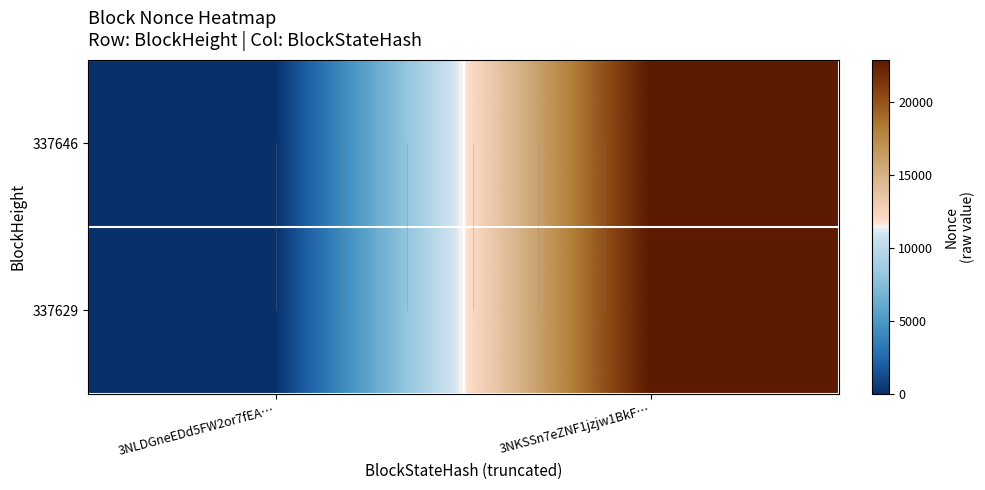

Where is 337646 nearest to the value 11457?

3NLDGneEDd5FW2or7fEA…